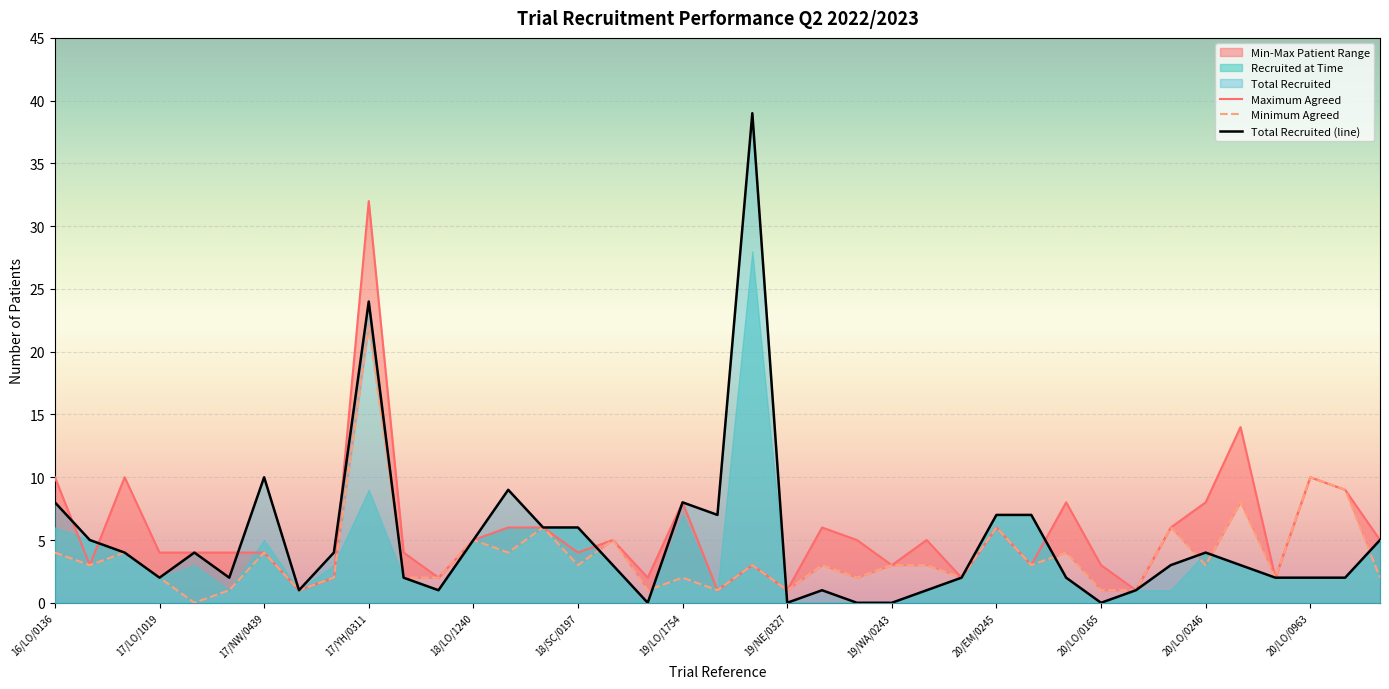

At which label is Total Recruited (line) closest to 19?

17/YH/0311